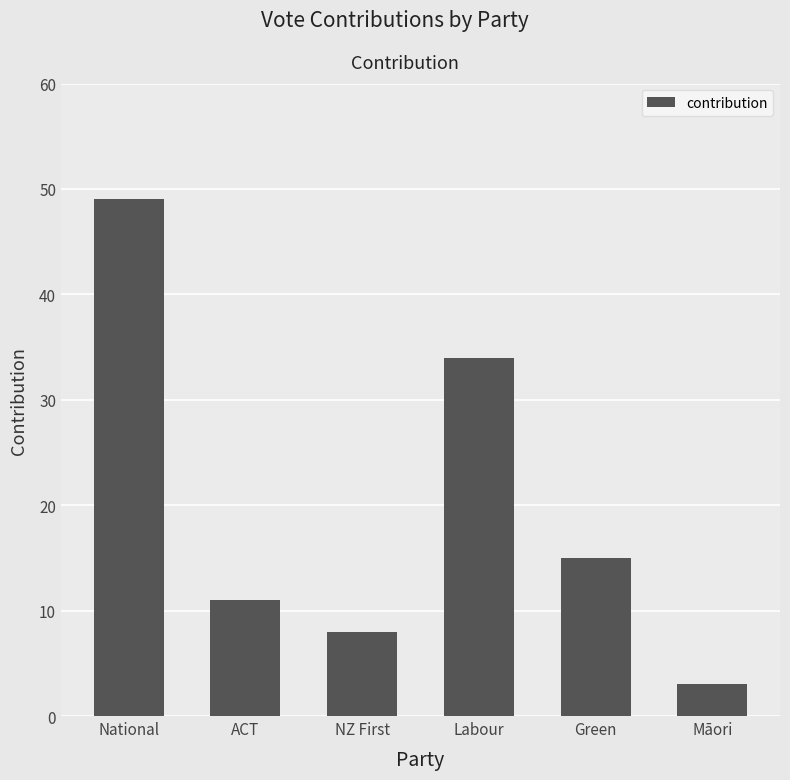

What position from the right is Labour?

3